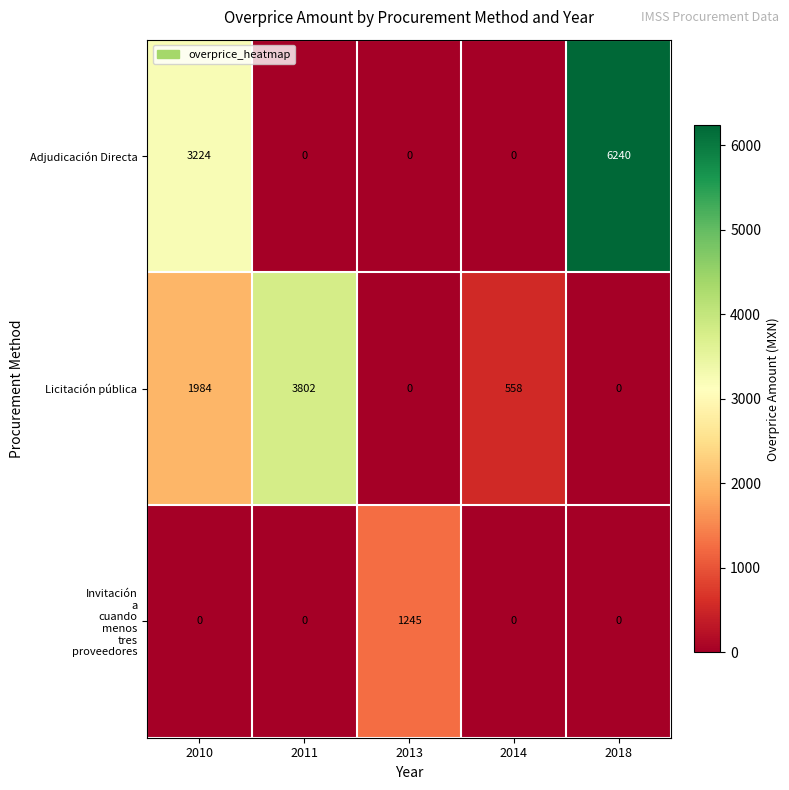

What is the difference between the maximum and minimum values in the Adjudicación Directa series?

6240